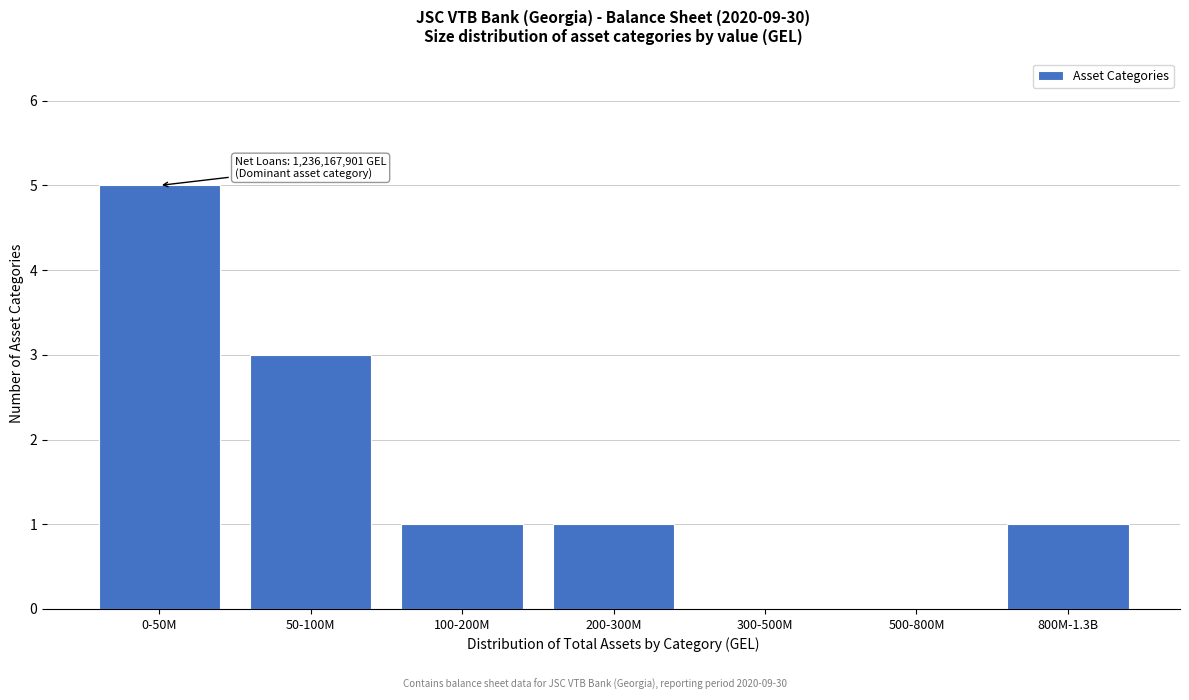

Reading left to right, extract all data points from this chart.

0-50M=5	50-100M=3	100-200M=1	200-300M=1	300-500M=0	500-800M=0	800M-1.3B=1